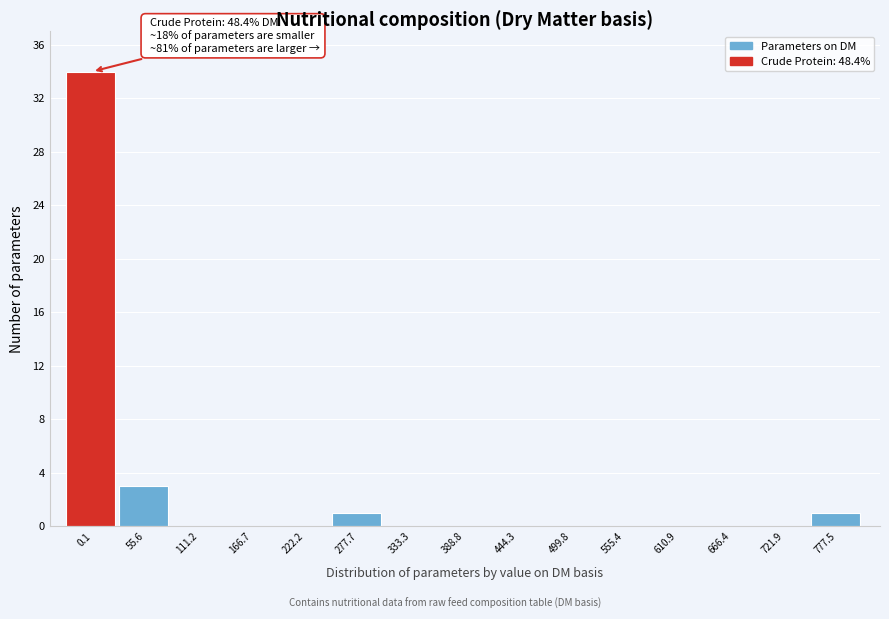

Reading right to left, extract all data points from this chart.

777.5=1	721.9=0	666.4=0	610.9=0	555.4=0	499.8=0	444.3=0	388.8=0	333.3=0	277.7=1	222.2=0	166.7=0	111.2=0	55.6=3	0.1=34